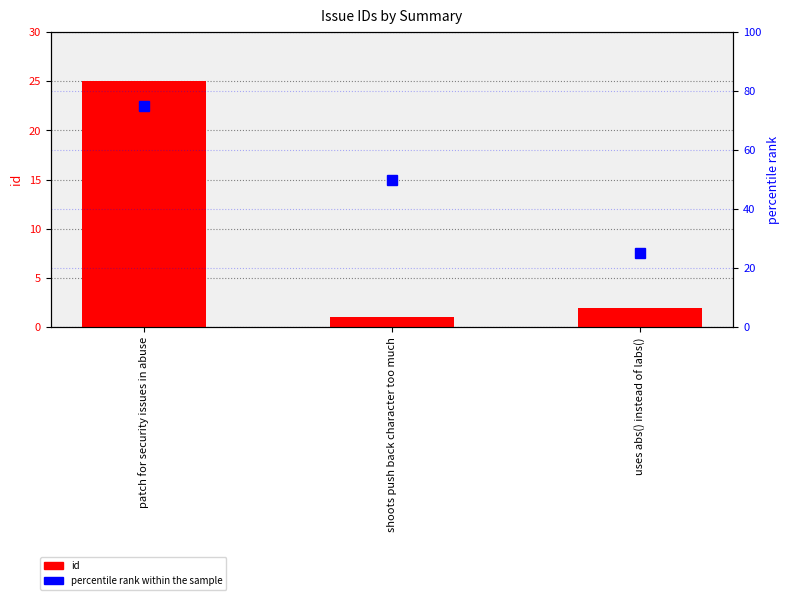

What are all the series names shown in the legend?

id, percentile rank within the sample